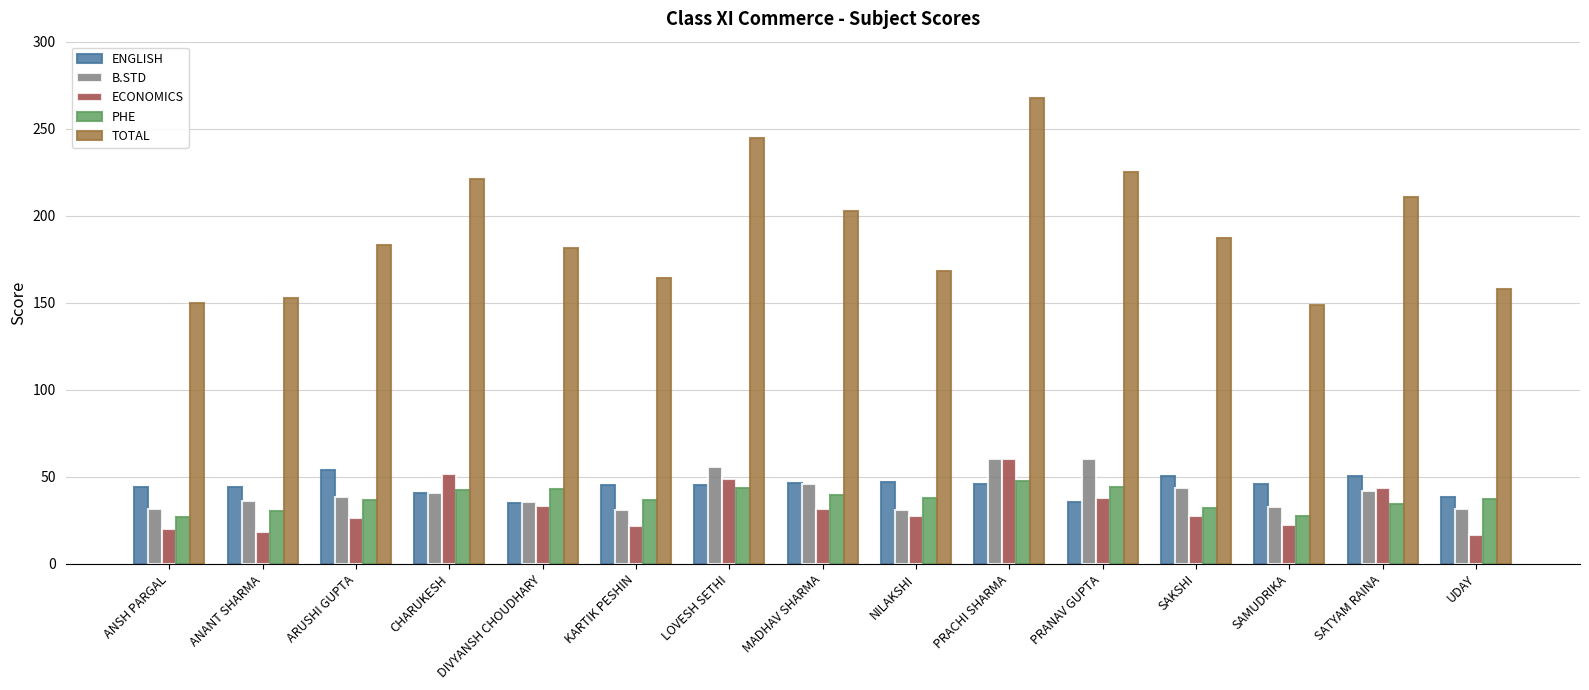

Which series has the widest spread of values?

TOTAL